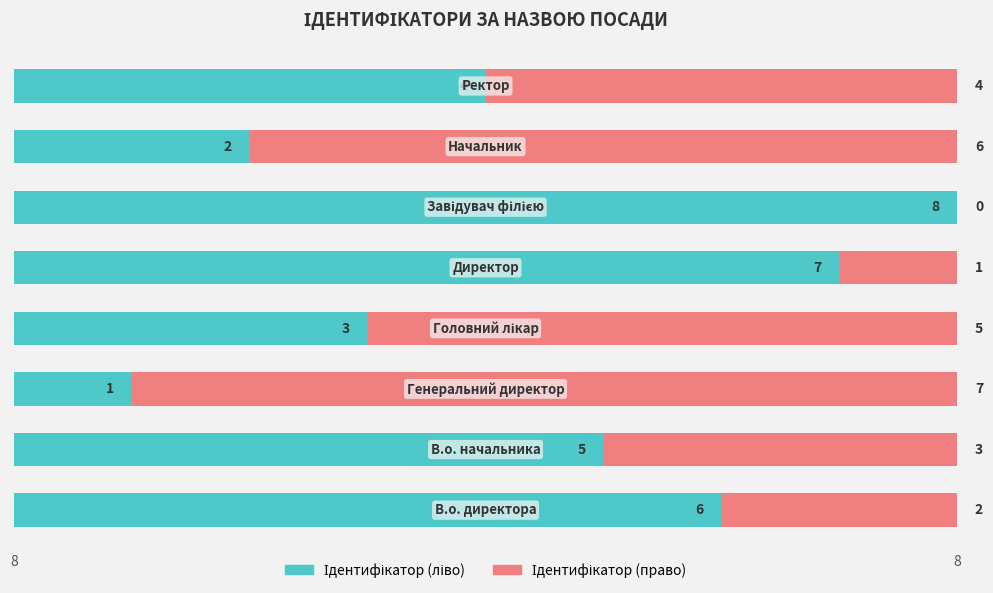

Which series has the largest range (max minus min)?

Ідентифікатор (ліво)